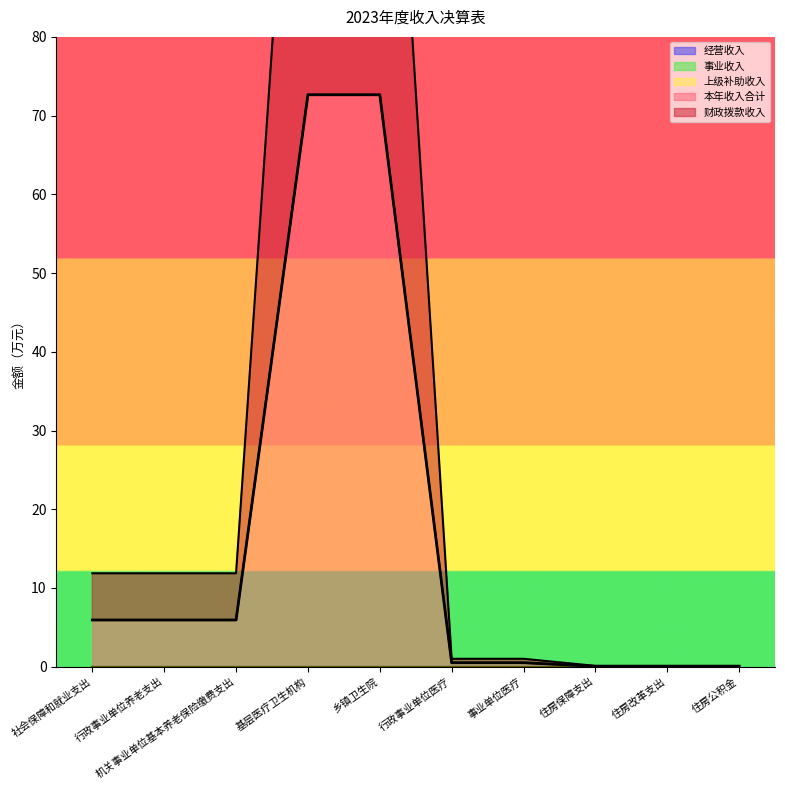

What is the highest value of the 本年收入合计 series?

72.7